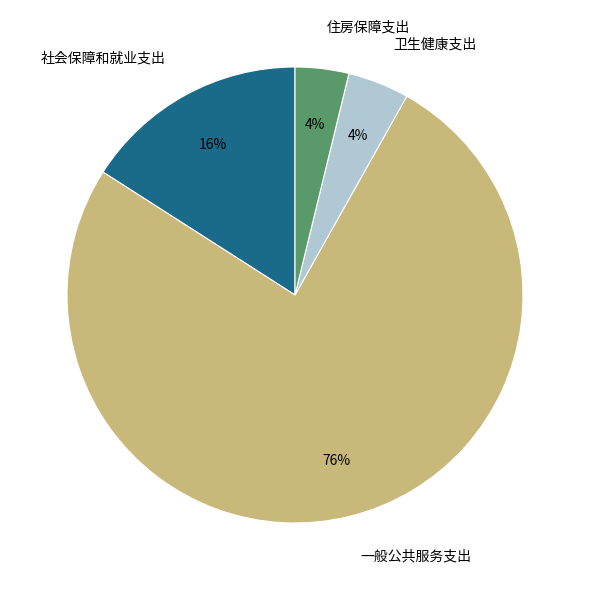

How many segments does this pie chart have?

4